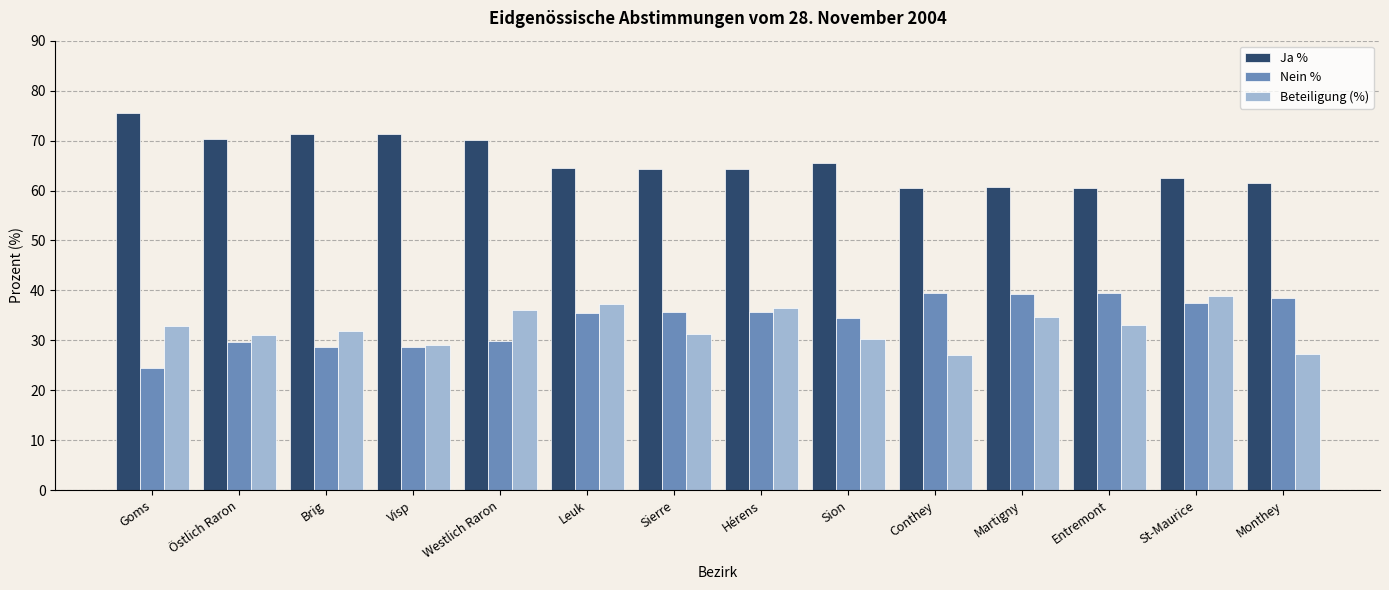

What position from the right is Entremont?

3